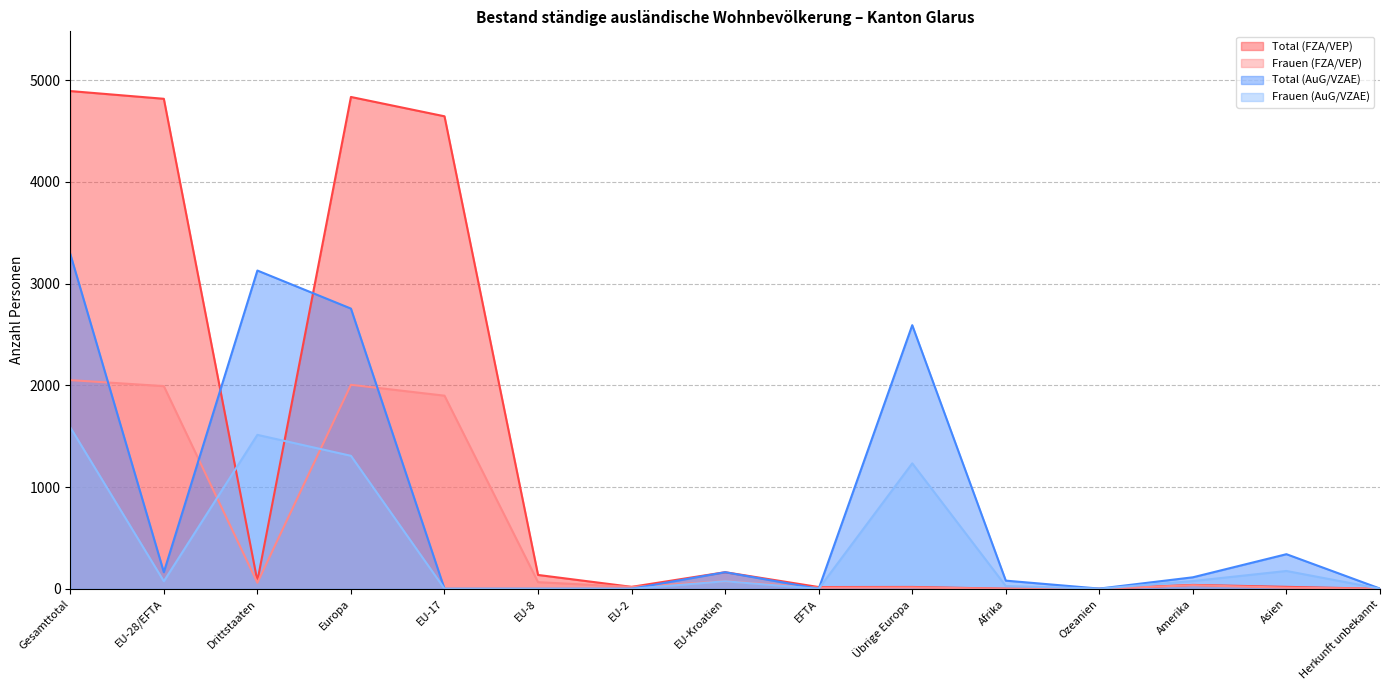

The Total (AuG/VZAE) series shows 0 at EU-8. True or false?

True